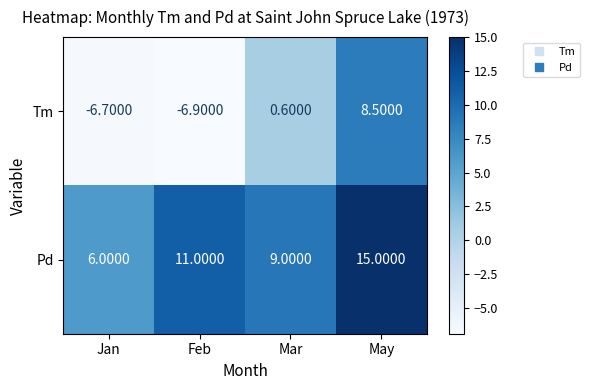

Which label corresponds to the largest value in the chart?

May